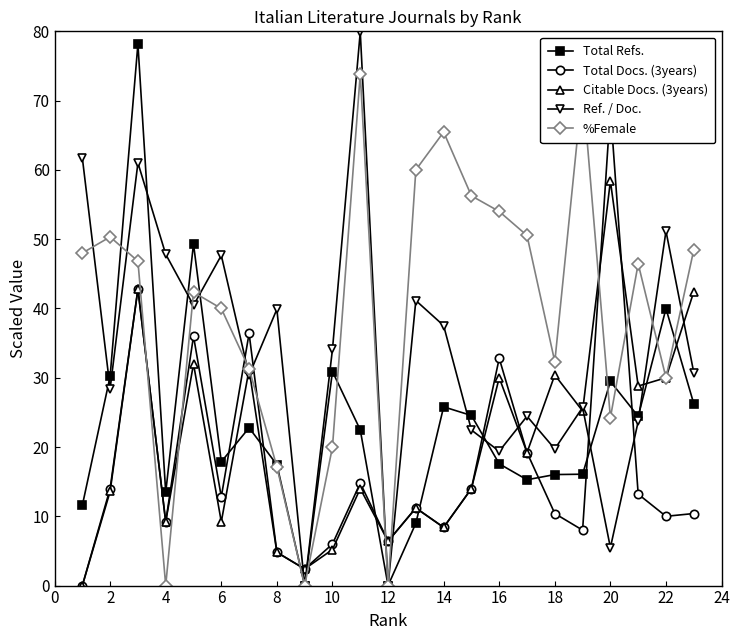

The Total Refs. series shows 3.9 at 16. True or false?

False